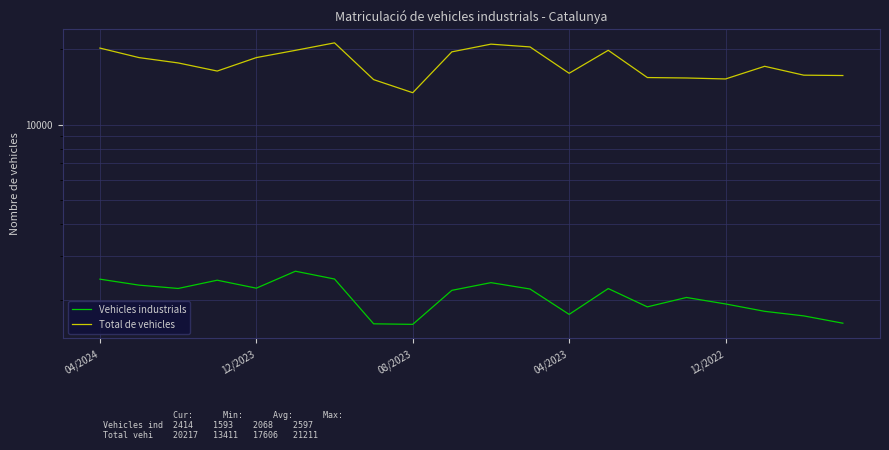

Which has a higher value, 13 or 9?

13